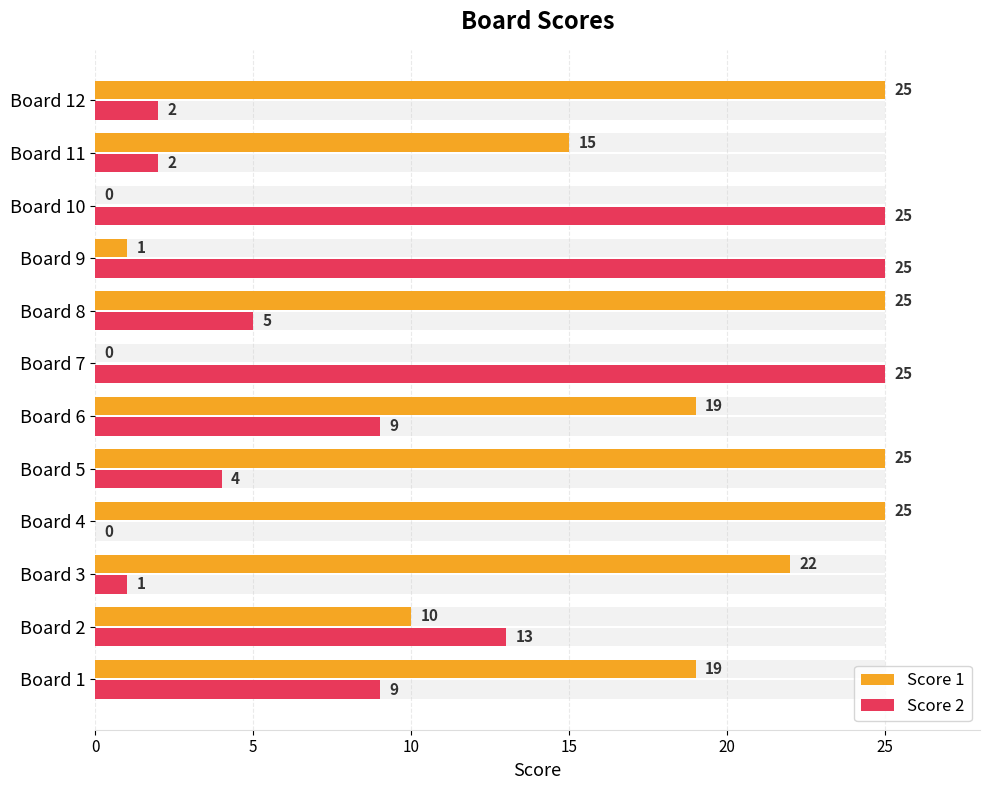

At how many categories does at least one series exceed 2?

12